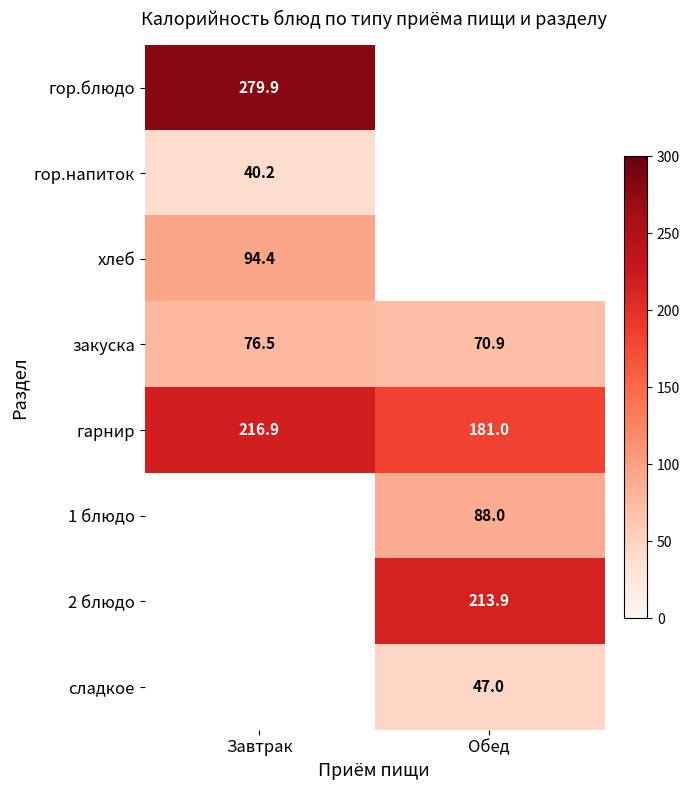

What is the average value of the закуска series?

73.7